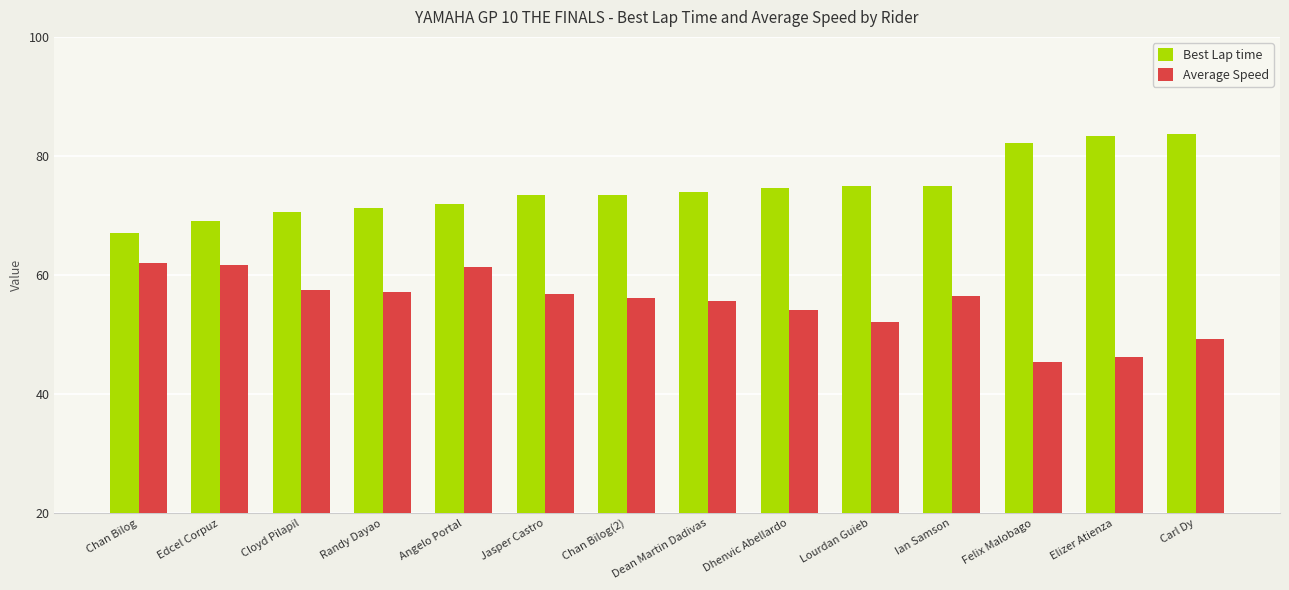

What is the difference between the maximum and minimum values in the Best Lap time series?

16.6